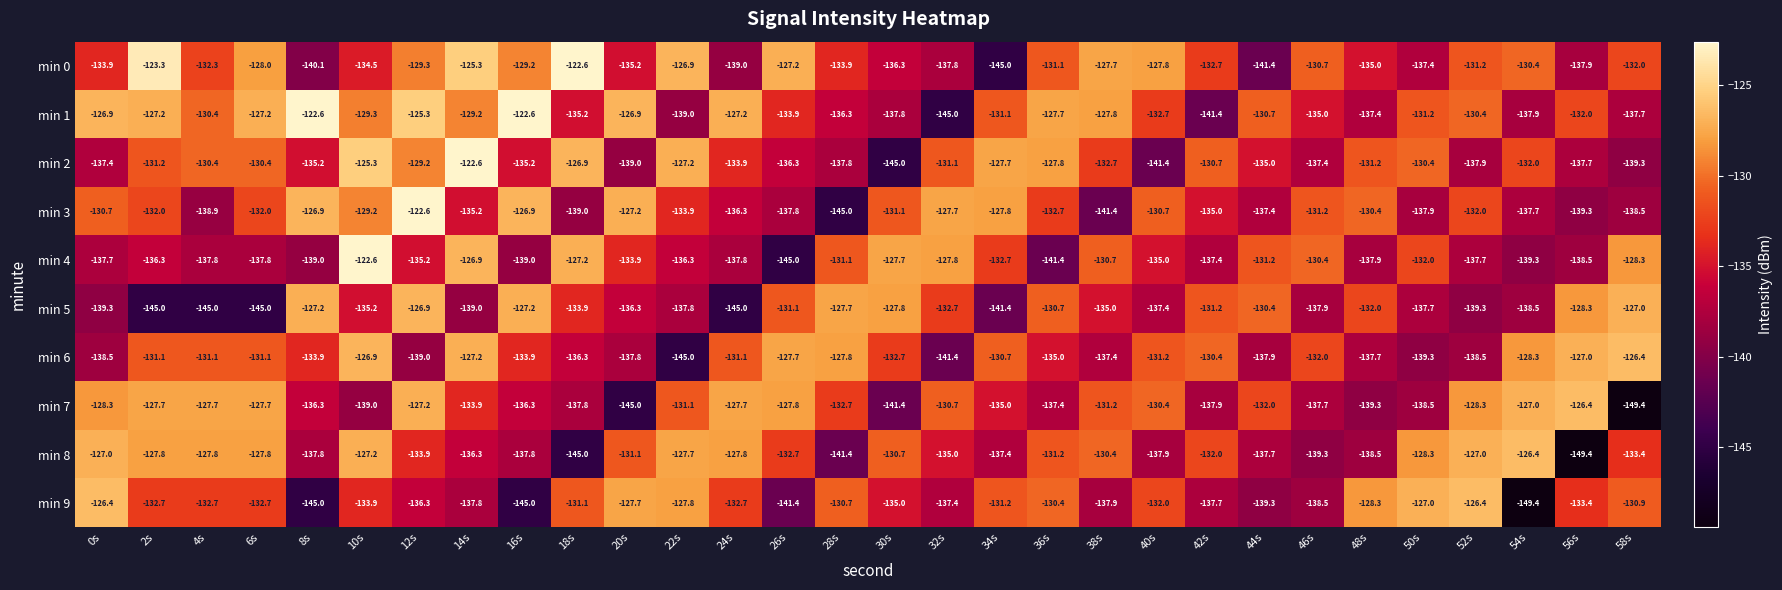

At 0s, list the series in order from smallest to largest.

min 5, min 6, min 4, min 2, min 0, min 3, min 7, min 8, min 1, min 9